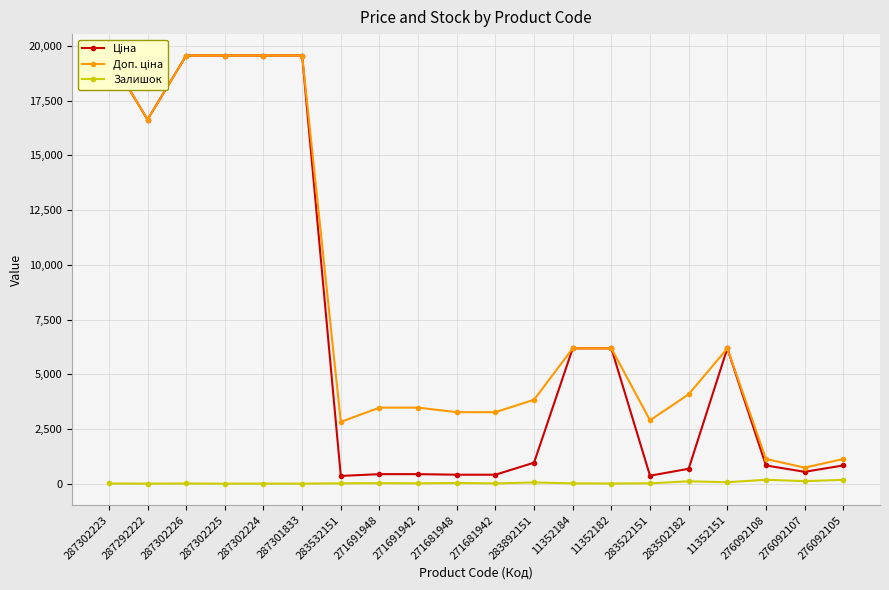

What are all the series names shown in the legend?

Ціна, Доп. ціна, Залишок